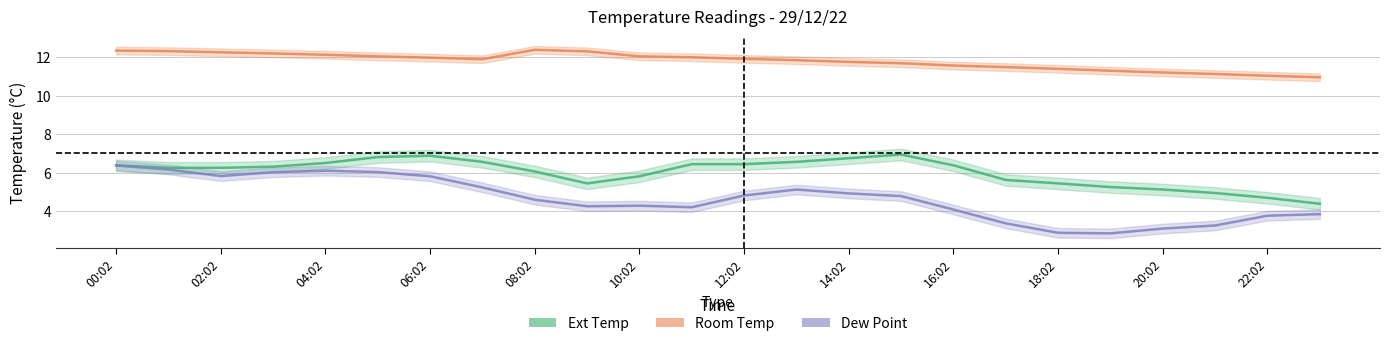

At 04:02, list the series in order from smallest to largest.

Dew Point, Ext Temp, Room Temp